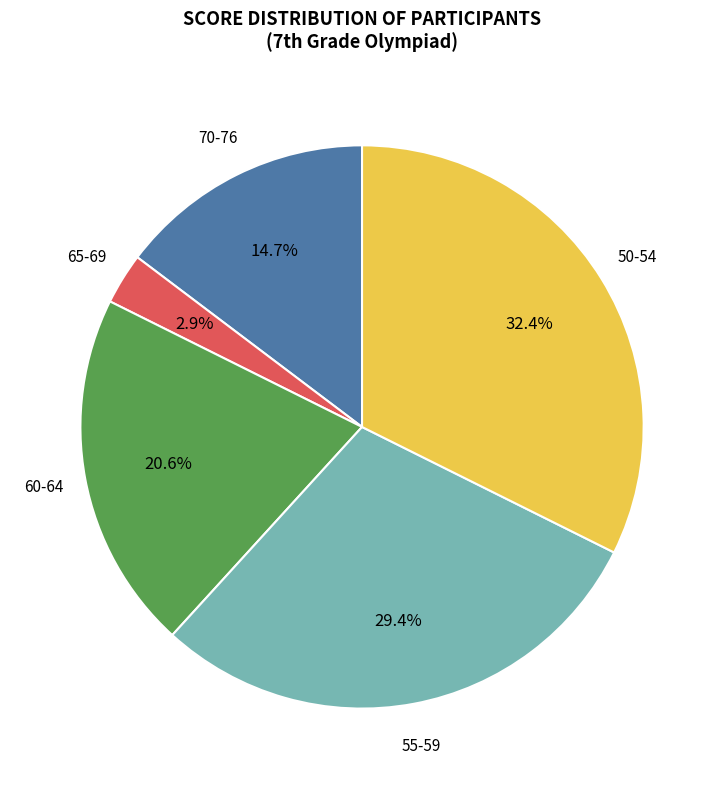

Is there a majority slice in this chart?

No